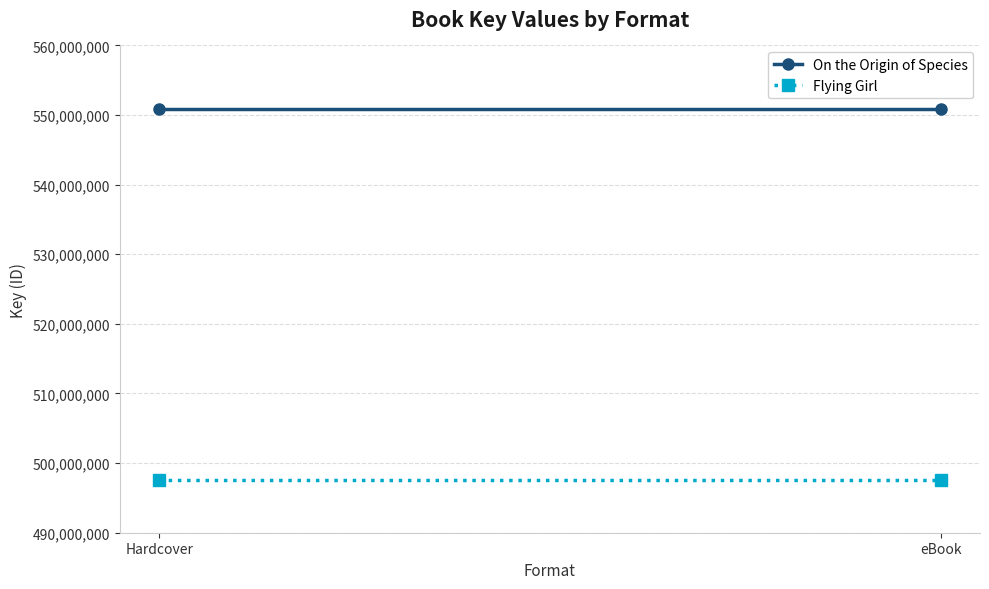

True or false: Flying Girl has a value of 497522756 at Hardcover.

True